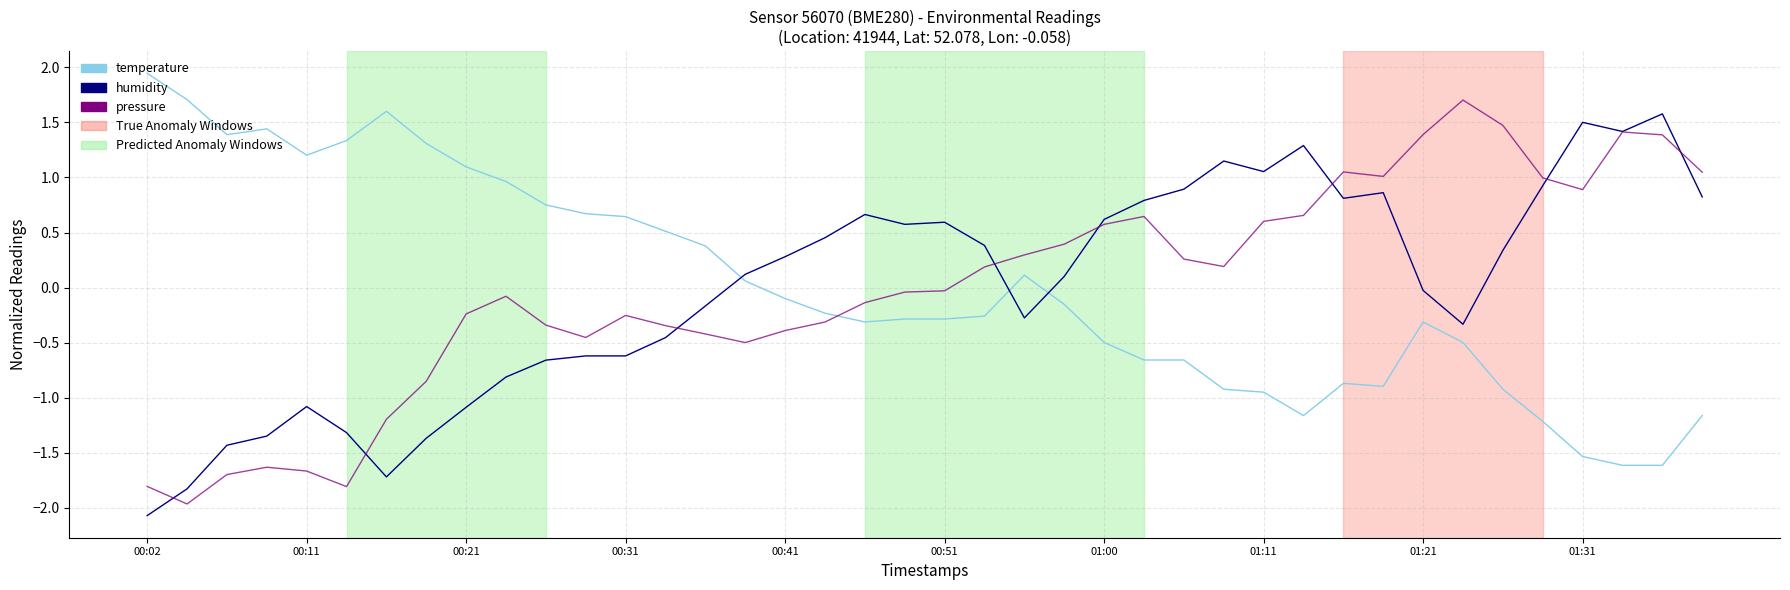

After their last crossing, which series has the higher values: humidity or temperature?

humidity